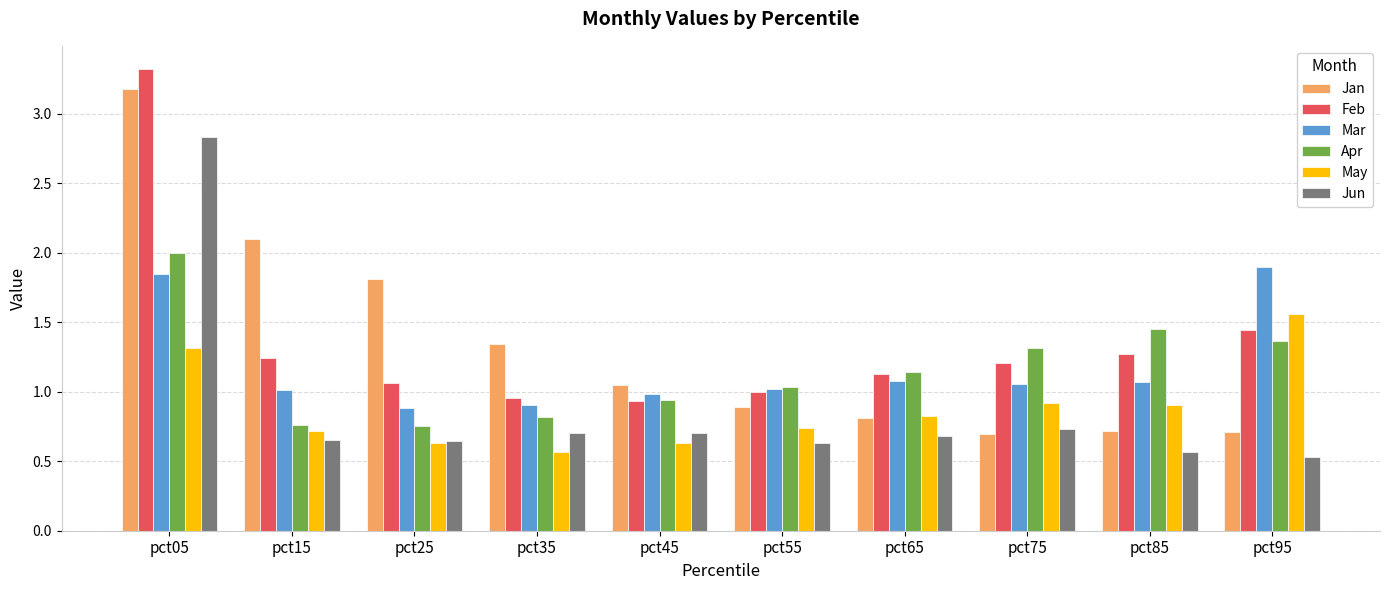

At which label is Apr closest to 1?

pct55